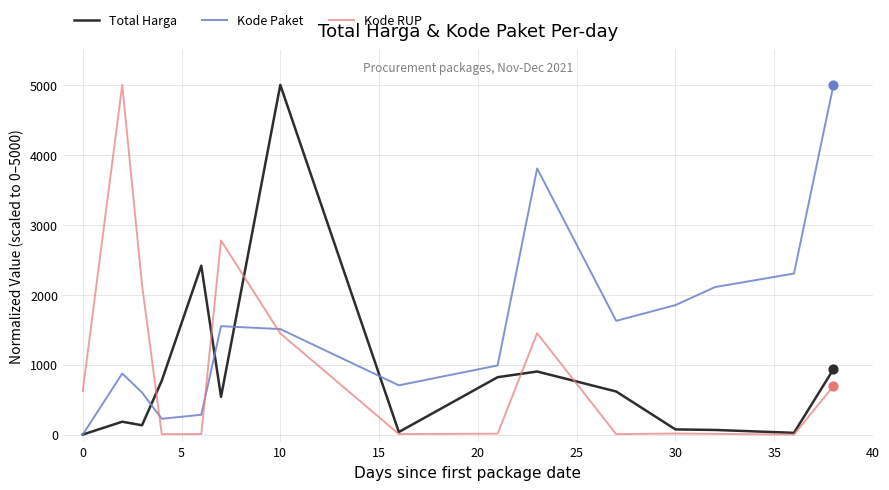

Which series has the largest total across all categories?

Kode Paket